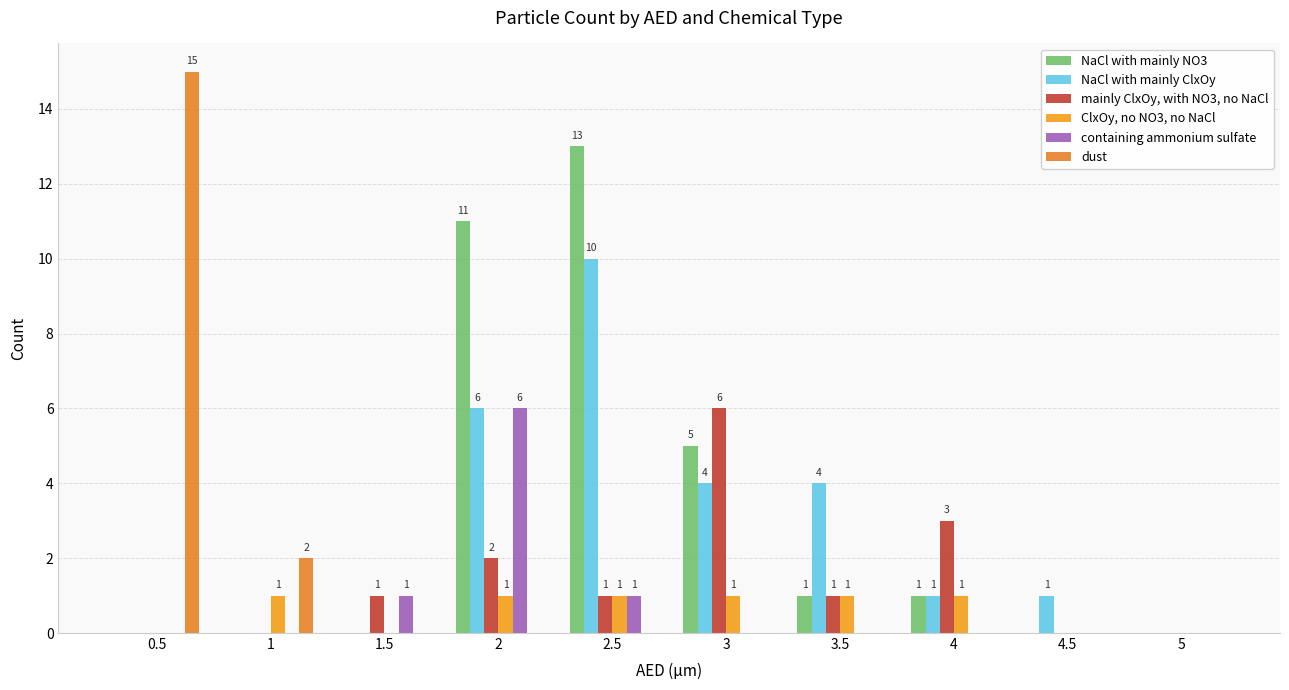

Reading left to right, extract all data points from this chart.

NaCl with mainly NO3: 0.5=0	1=0	1.5=0	2=11	2.5=13	3=5	3.5=1	4=1	4.5=0	5=0
NaCl with mainly ClxOy: 0.5=0	1=0	1.5=0	2=6	2.5=10	3=4	3.5=4	4=1	4.5=1	5=0
mainly ClxOy, with NO3, no NaCl: 0.5=0	1=0	1.5=1	2=2	2.5=1	3=6	3.5=1	4=3	4.5=0	5=0
ClxOy, no NO3, no NaCl: 0.5=0	1=1	1.5=0	2=1	2.5=1	3=1	3.5=1	4=1	4.5=0	5=0
containing ammonium sulfate: 0.5=0	1=0	1.5=1	2=6	2.5=1	3=0	3.5=0	4=0	4.5=0	5=0
dust: 0.5=15	1=2	1.5=0	2=0	2.5=0	3=0	3.5=0	4=0	4.5=0	5=0